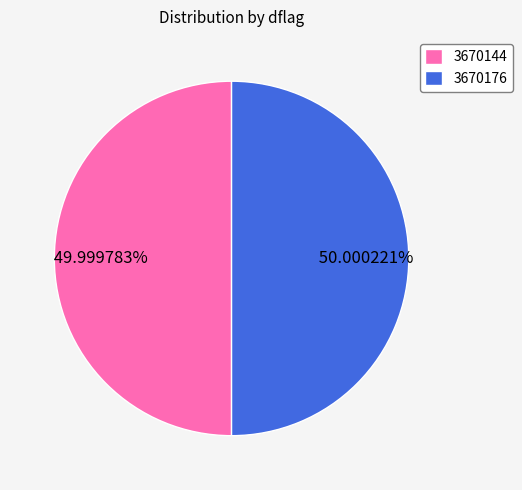

Is the sum of 3670144 and 3670176 greater than half?

Yes